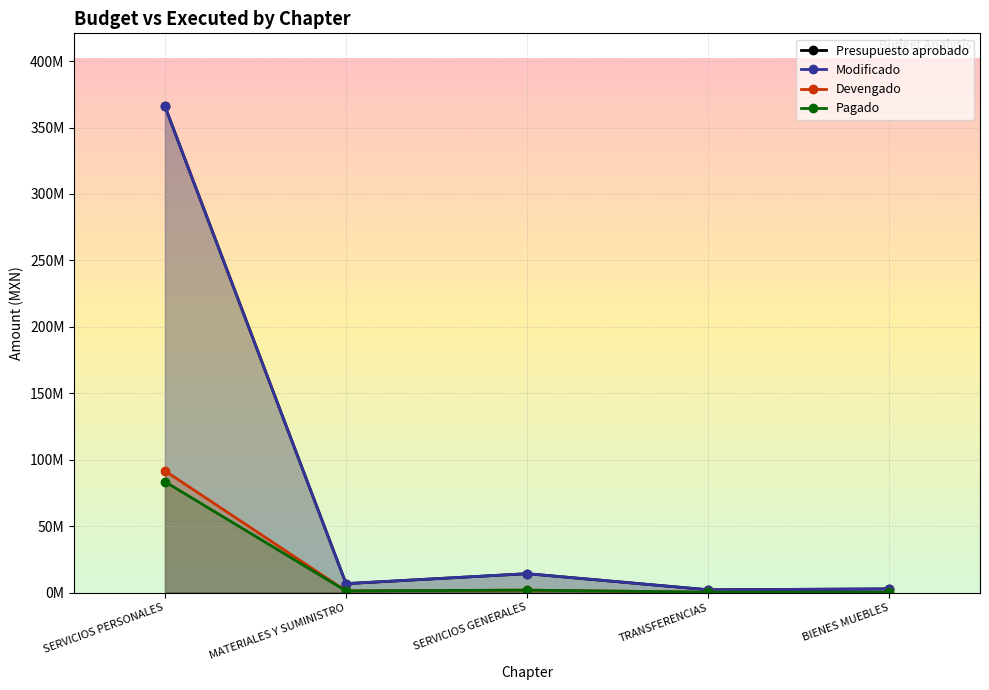

Where does the Presupuesto aprobado series first go above 6661246?

SERVICIOS PERSONALES